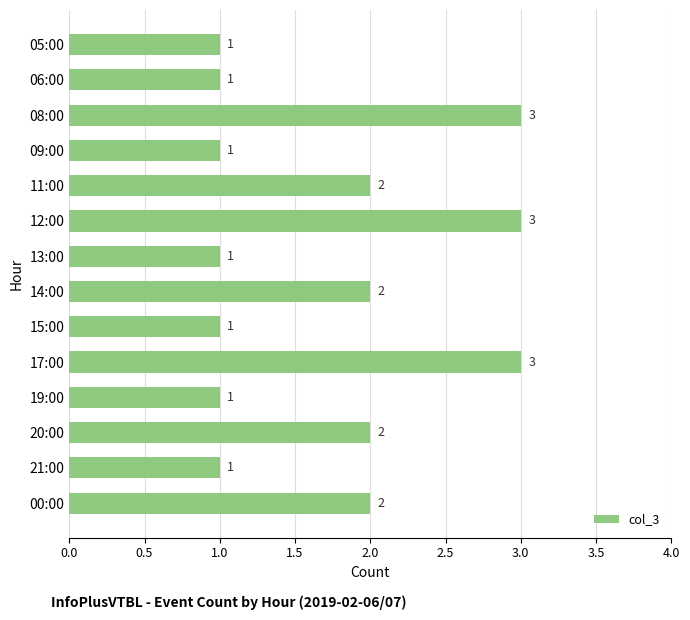

Count the values in the range 1 to 2.

11